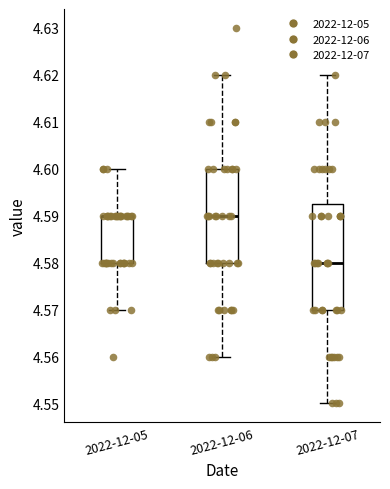

Where is the lower edge of the box for 2022-12-06 on the y-axis? The values are not printed on the chart, so give them approximately, as read against the axis.

4.580